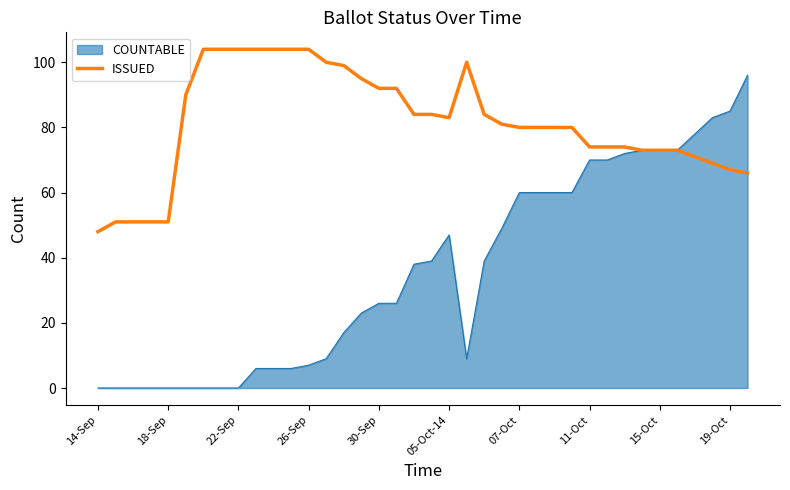

What is the highest value of the ISSUED series?

104